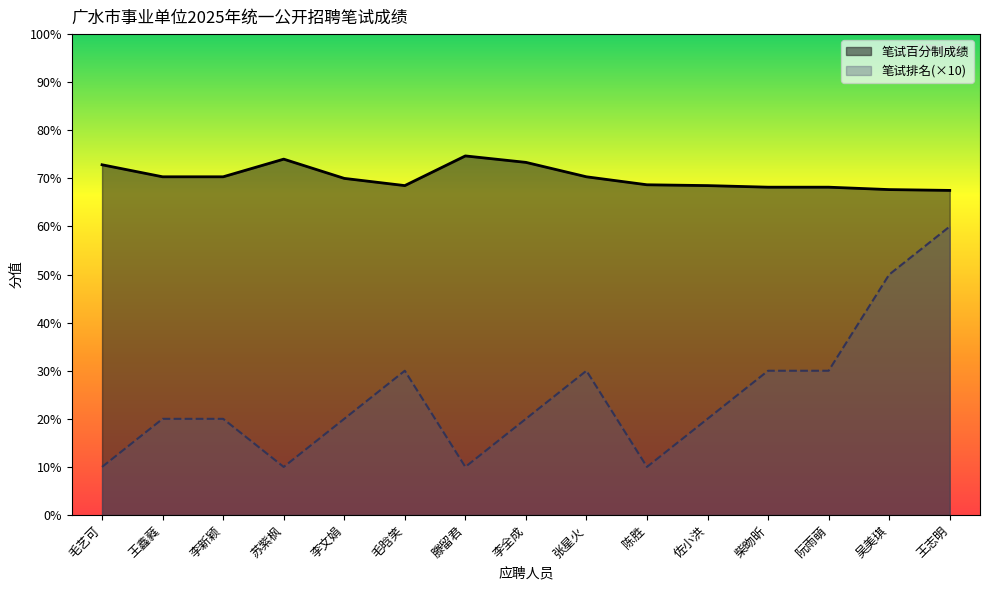

At which category does 笔试百分制成绩 reach its first local peak?

苏紫枫